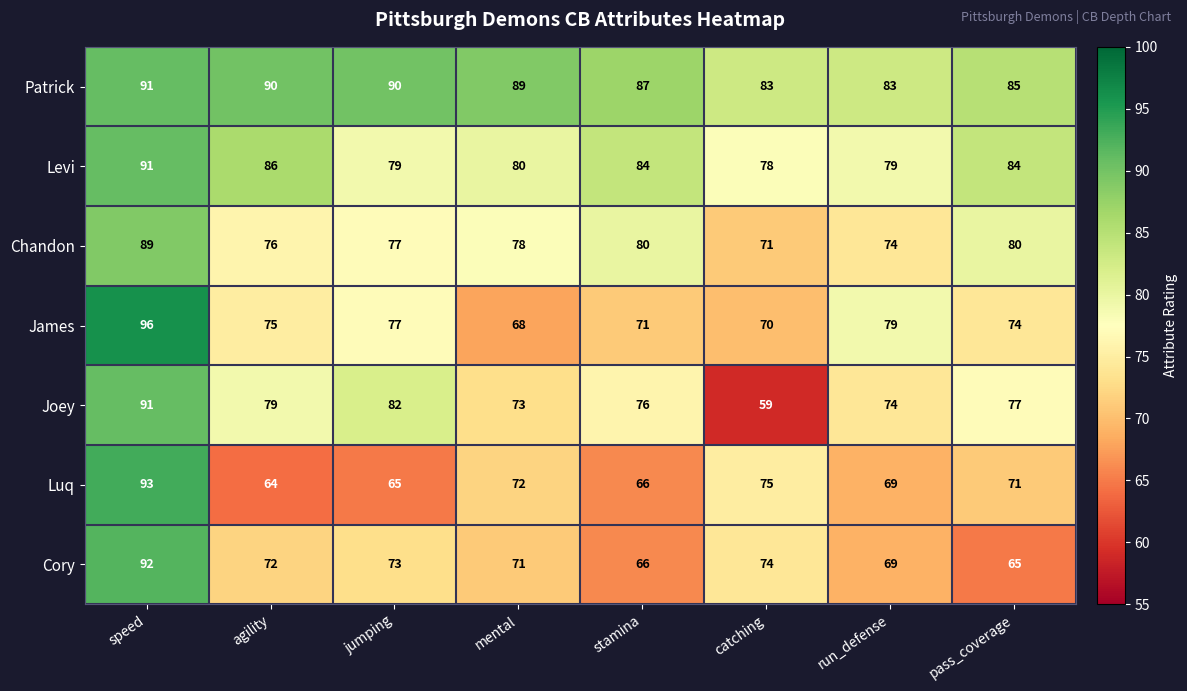

At catching, list the series in order from largest to smallest.

Patrick, Levi, Luq, Cory, Chandon, James, Joey